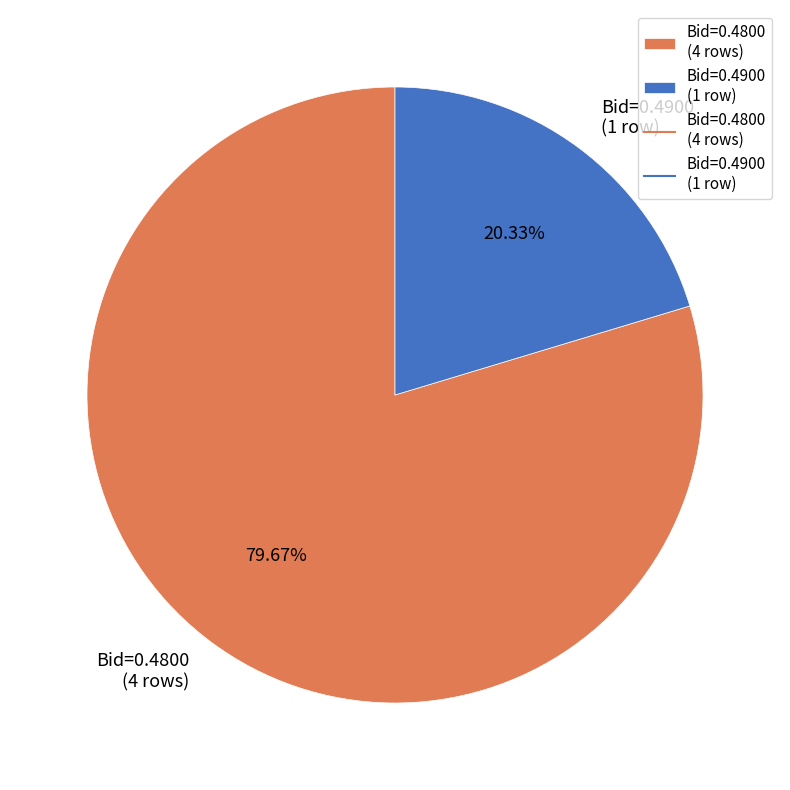

Does Bid=0.4800 (4 rows) represent more than half of the total?

Yes